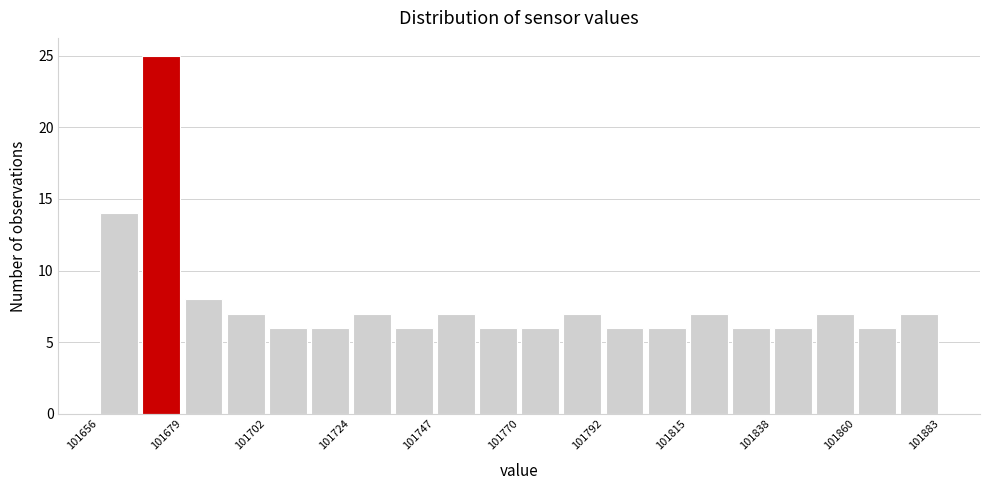

Around what value on the x-axis is the tallest bar? Give the approximate position of its centre, as read against the axis.

101675